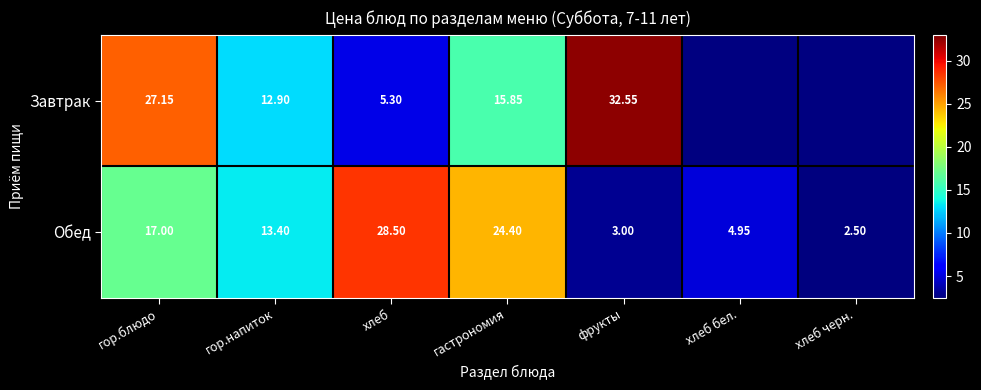

Is it true that Завтрак equals 32.5 at фрукты?

True